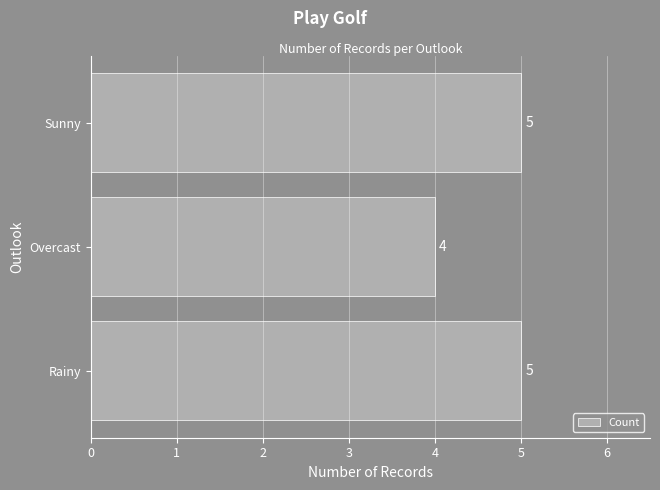

How many values are between 4 and 5?

3